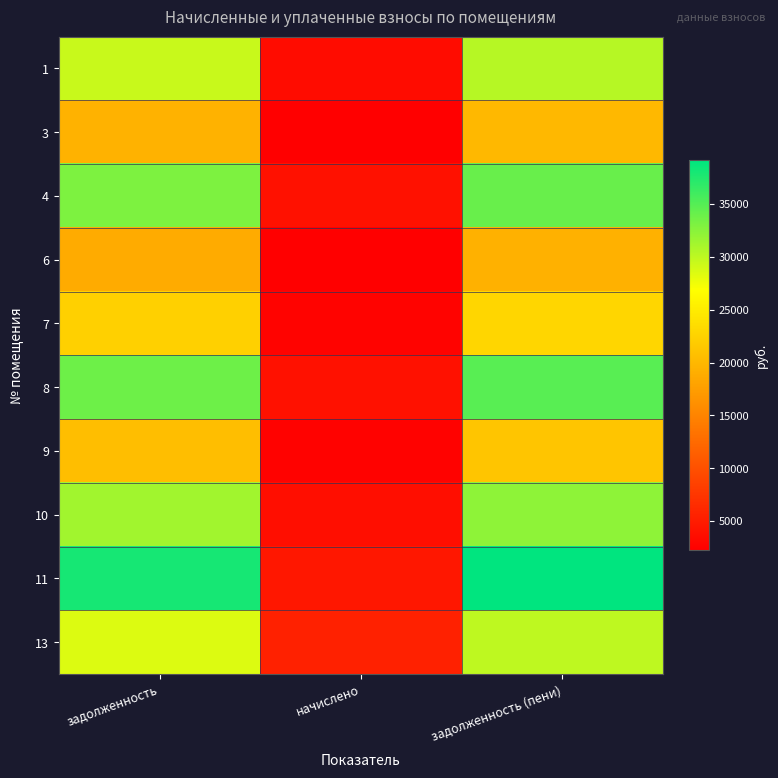

At начислено, list the series in order from largest to smallest.

13, 11, 8, 4, 10, 1, 7, 9, 3, 6